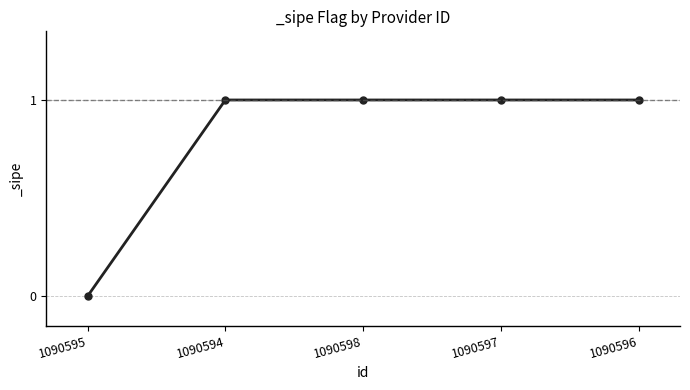

Is it true that the value at 1090595 is -1?

False